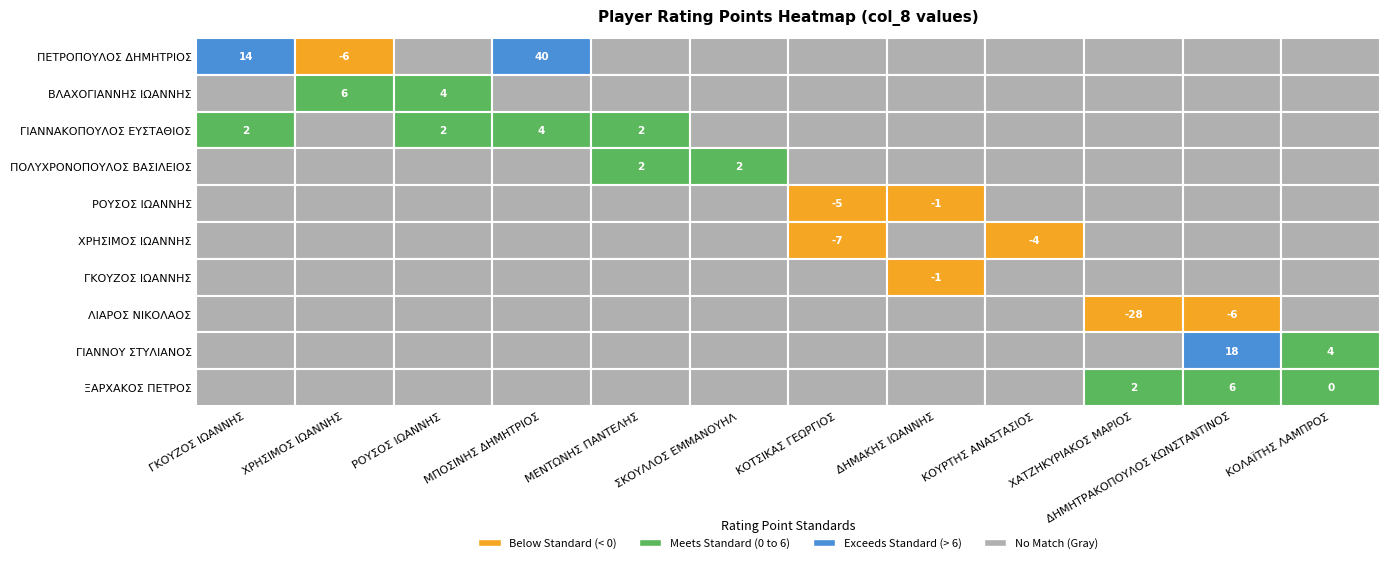

What is the difference between the ΠΕΤΡΟΠΟΥΛΟΣ ΔΗΜΗΤΡΙΟΣ values at ΜΠΟΣΙΝΗΣ ΔΗΜΗΤΡΙΟΣ and ΧΡΗΣΙΜΟΣ ΙΩΑΝΝΗΣ?

46